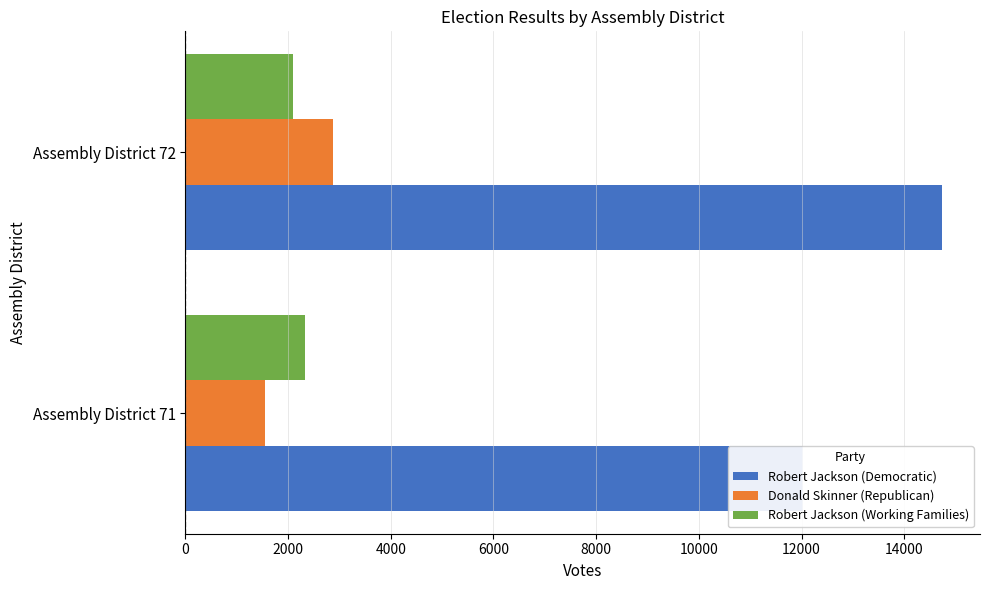

How many values in the Donald Skinner (Republican) series are below 2872?

1